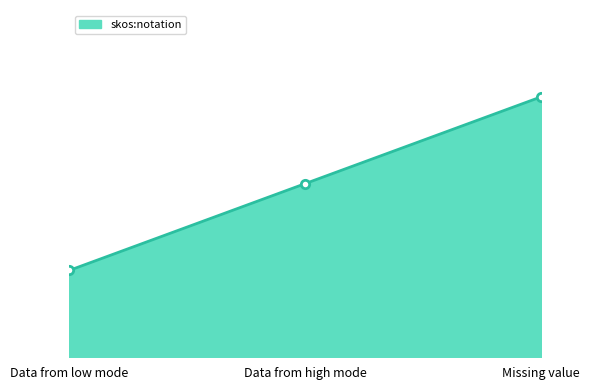

How many lines are shown in the chart?

1